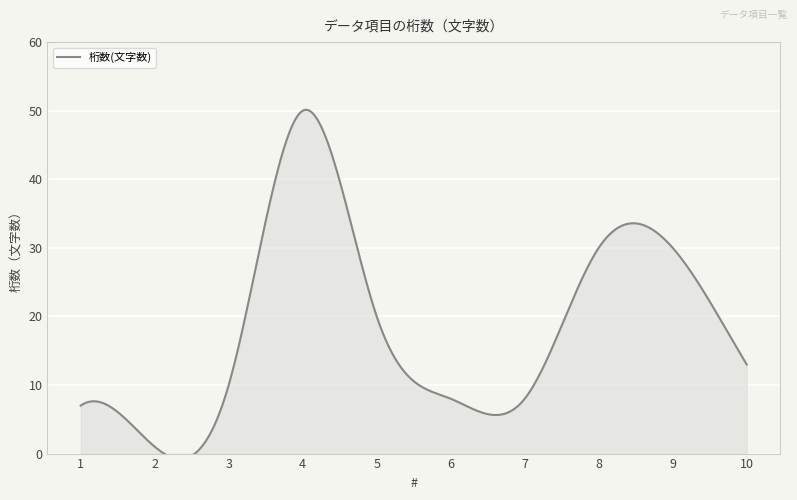

How many interior local peaks (higher than both neighbors) does the data have?

1